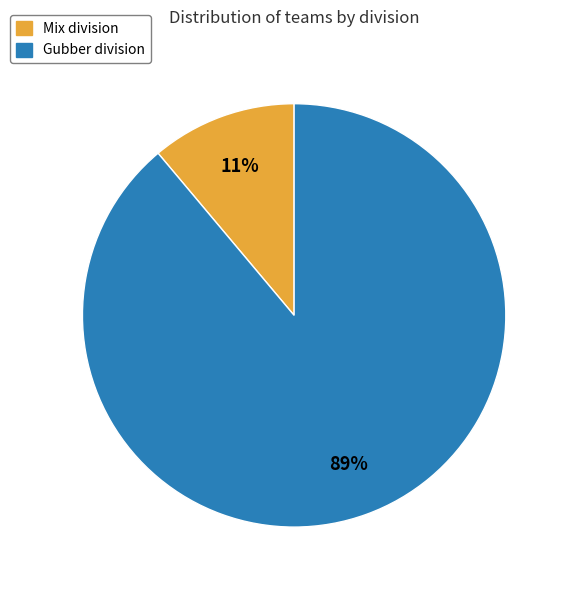

To the nearest percent, what percentage of the pie is Mix?

11%